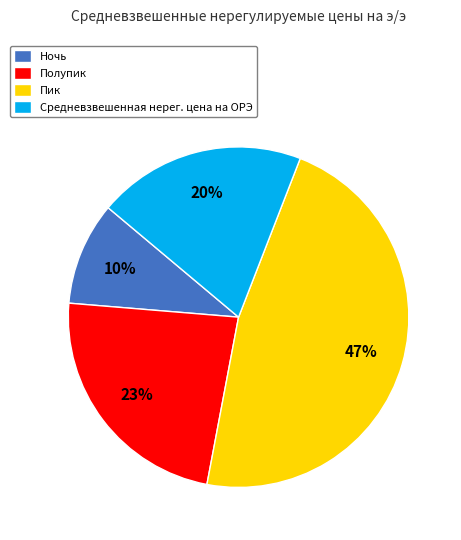

How many slices are in this pie chart?

4